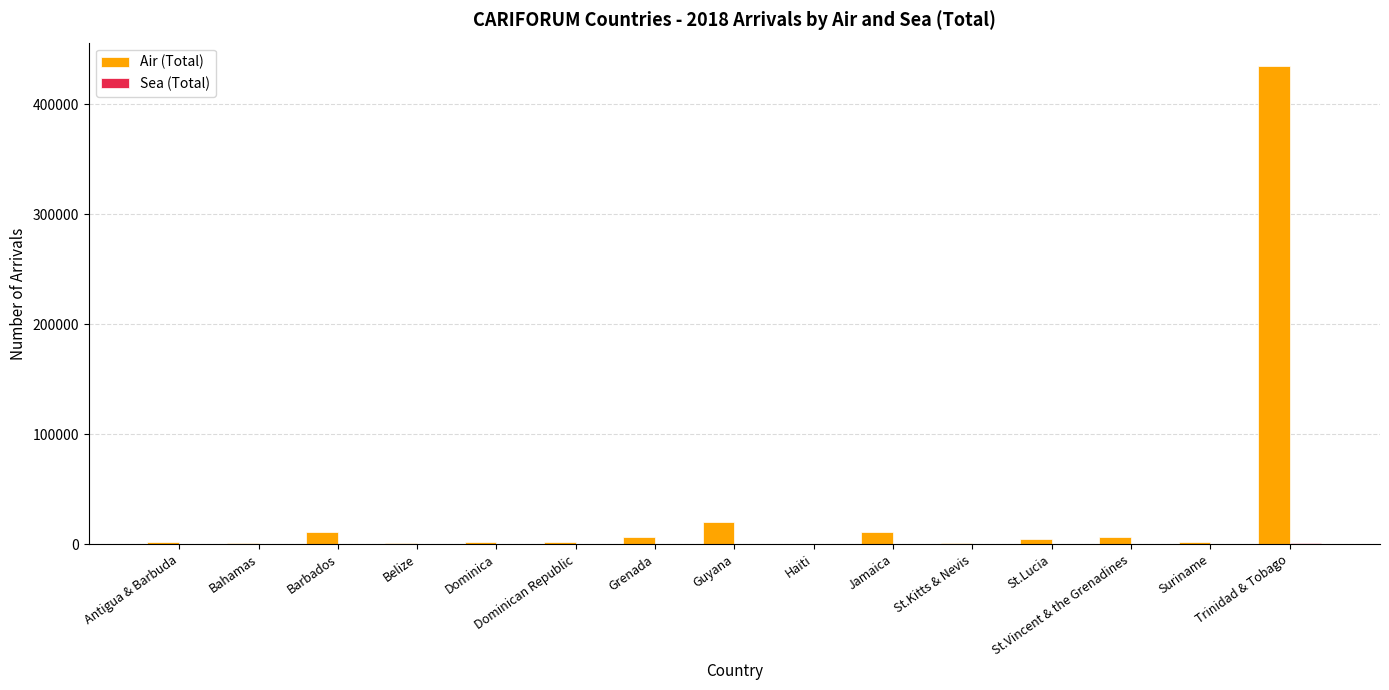

What is the maximum value for Air (Total)?

434496